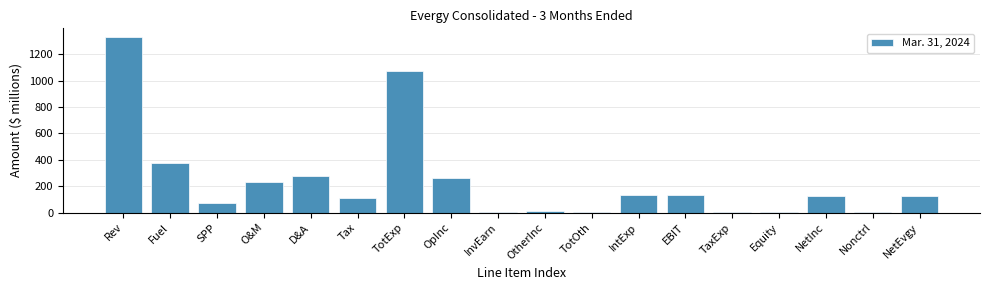

Where is the data nearest to the value 666?

Fuel